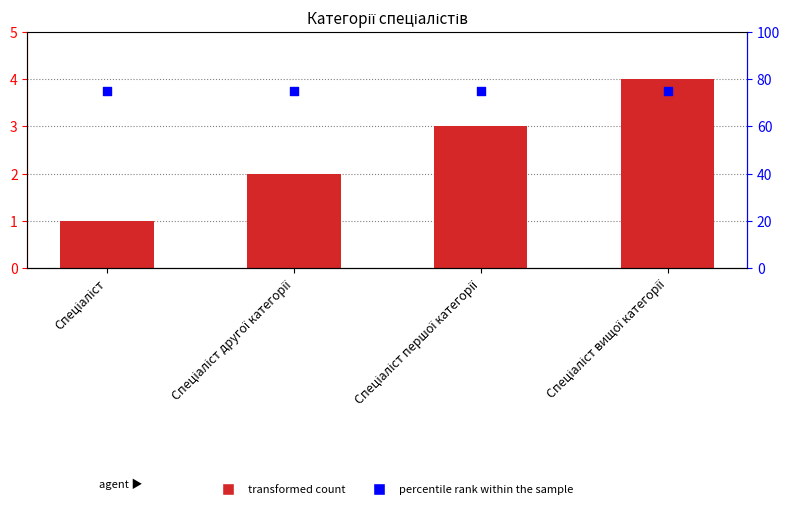

At which category is the sum across all series the highest?

Спеціаліст вищої категорії